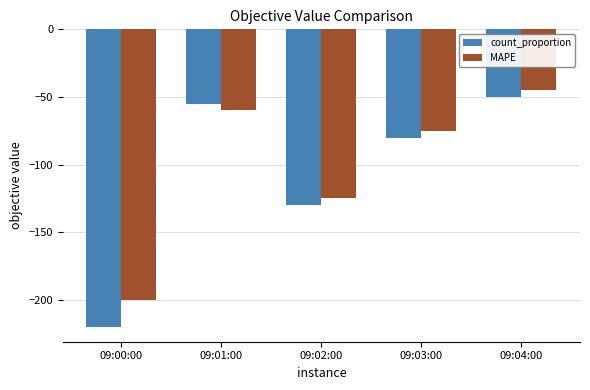

What is the sum of the MAPE values at 09:01:00 and 09:03:00?

-135